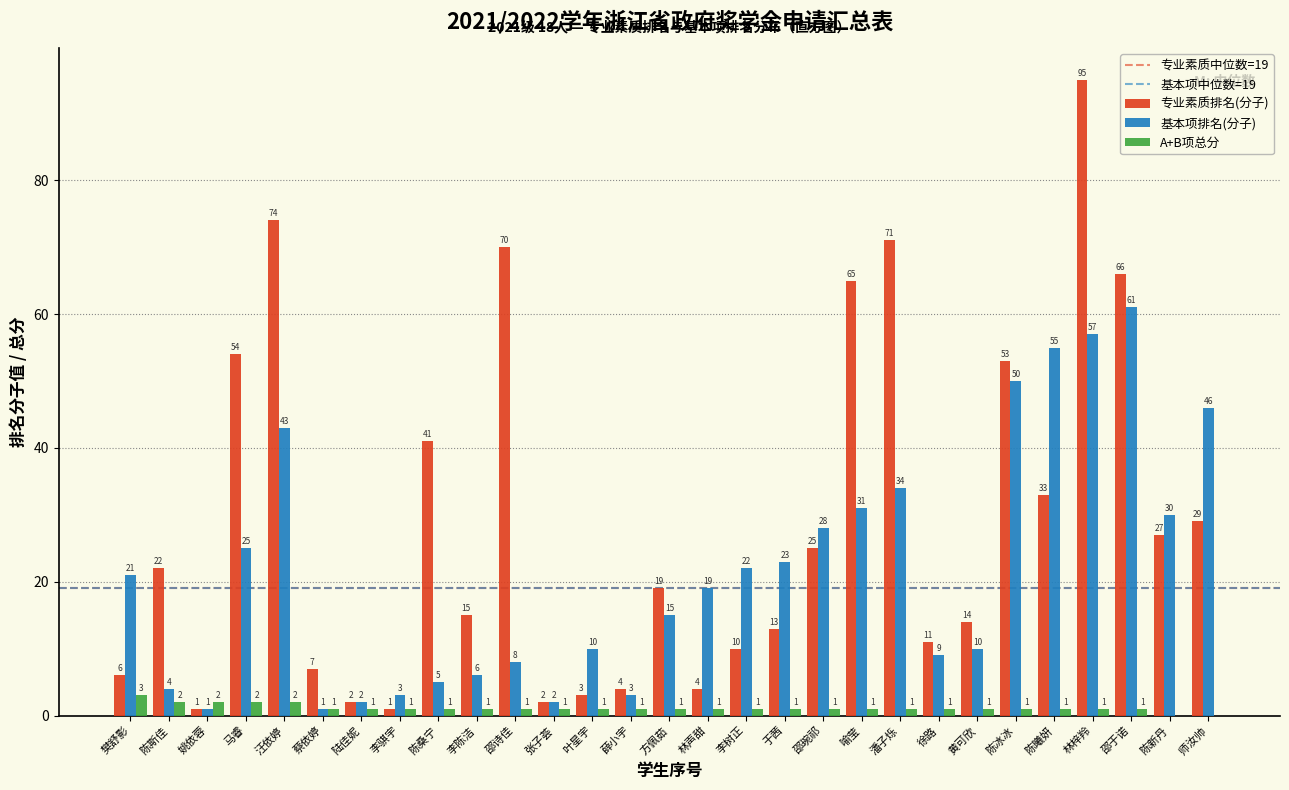

Reading left to right, list all the values displayed in this chart.

专业素质排名(分子): 樊舒影=6	陈斯佳=22	姚依蓉=1	马睿=54	汪依婷=74	蔡依婷=7	陆佳妮=2	李骐宇=1	陈桑宁=41	李陈洁=15	邵诗佳=70	张子荟=2	叶星宇=3	薛小宇=4	方佩茹=19	林声甜=4	李树正=10	于茜=13	邵琬祁=25	喻莹=65	潘子烁=71	徐路=11	黄可欣=14	陈冰冰=53	陈曦妍=33	林梓羚=95	邵于诺=66	陈新丹=27	师汝帅=29
基本项排名(分子): 樊舒影=21	陈斯佳=4	姚依蓉=1	马睿=25	汪依婷=43	蔡依婷=1	陆佳妮=2	李骐宇=3	陈桑宁=5	李陈洁=6	邵诗佳=8	张子荟=2	叶星宇=10	薛小宇=3	方佩茹=15	林声甜=19	李树正=22	于茜=23	邵琬祁=28	喻莹=31	潘子烁=34	徐路=9	黄可欣=10	陈冰冰=50	陈曦妍=55	林梓羚=57	邵于诺=61	陈新丹=30	师汝帅=46
A+B项总分: 樊舒影=3	陈斯佳=2	姚依蓉=2	马睿=2	汪依婷=2	蔡依婷=1	陆佳妮=1	李骐宇=1	陈桑宁=1	李陈洁=1	邵诗佳=1	张子荟=1	叶星宇=1	薛小宇=1	方佩茹=1	林声甜=1	李树正=1	于茜=1	邵琬祁=1	喻莹=1	潘子烁=1	徐路=1	黄可欣=1	陈冰冰=1	陈曦妍=1	林梓羚=1	邵于诺=1	陈新丹=0	师汝帅=0